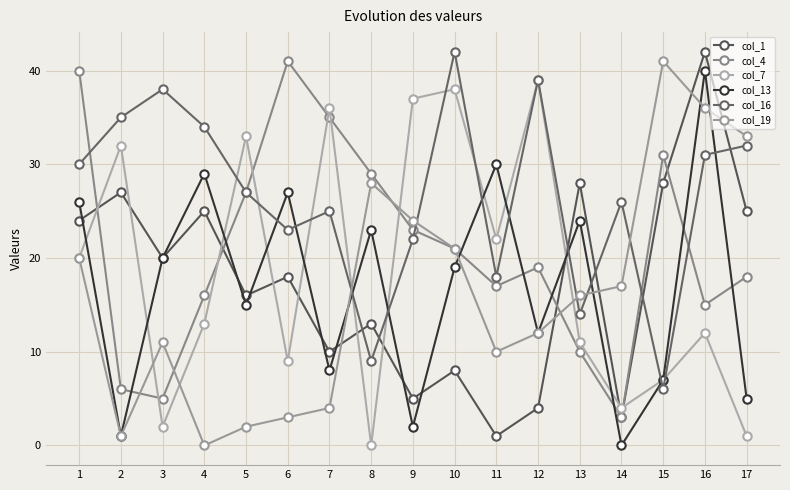

What is the maximum value shown in the chart?

42